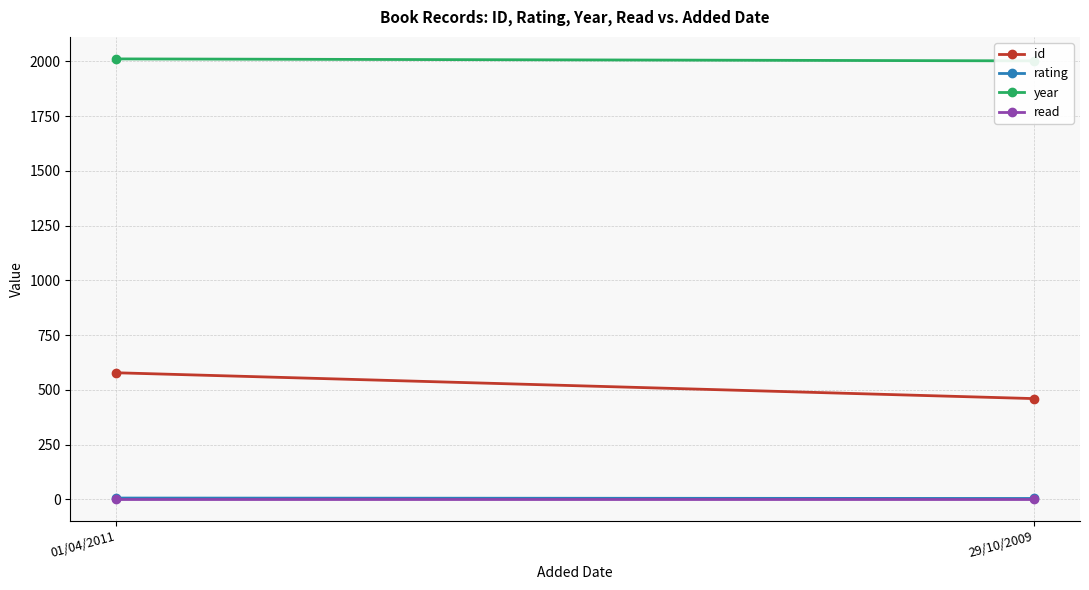

Reading left to right, what are all the values shown in this chart?

id: 01/04/2011=578	29/10/2009=460
rating: 01/04/2011=6	29/10/2009=4
year: 01/04/2011=2011	29/10/2009=2002
read: 01/04/2011=1	29/10/2009=1